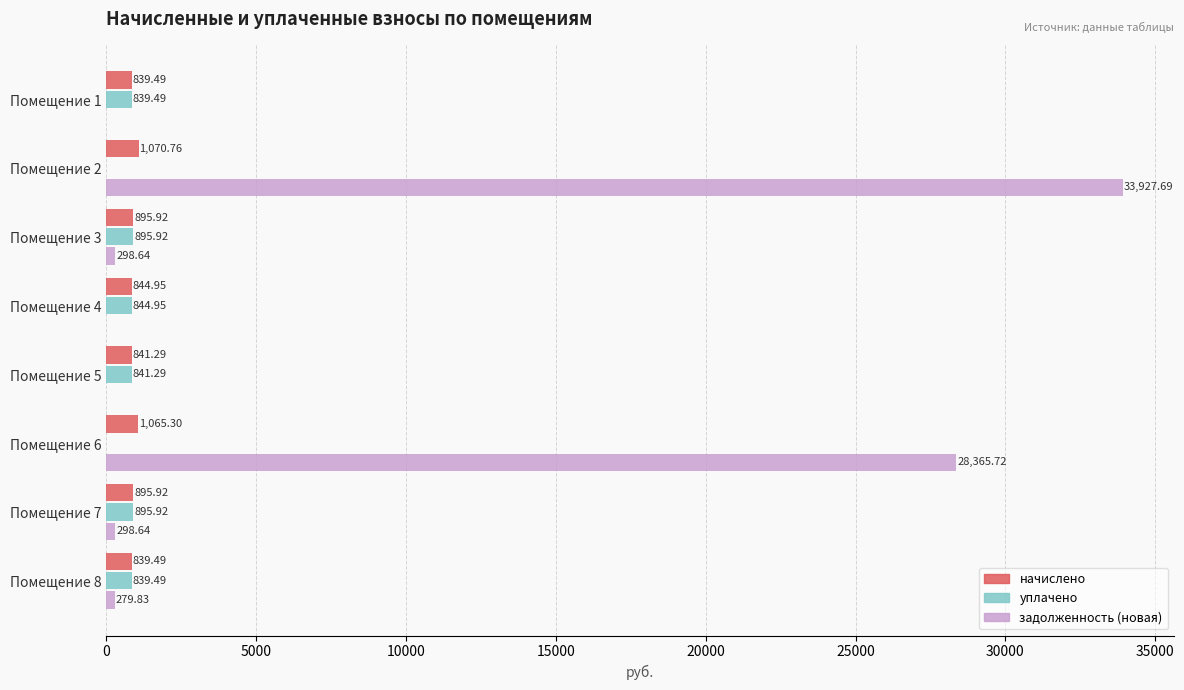

Which series changed the most between Помещение 1 and Помещение 3?

задолженность (новая)